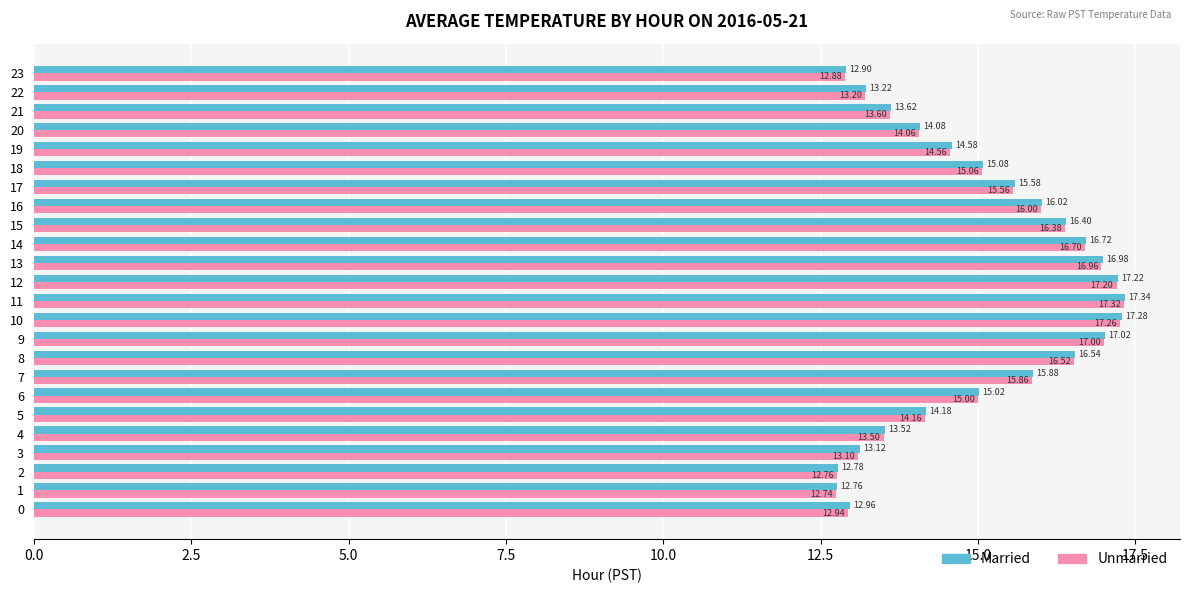

Is the value of Unmarried at 7 greater than the value of Married at 19?

Yes